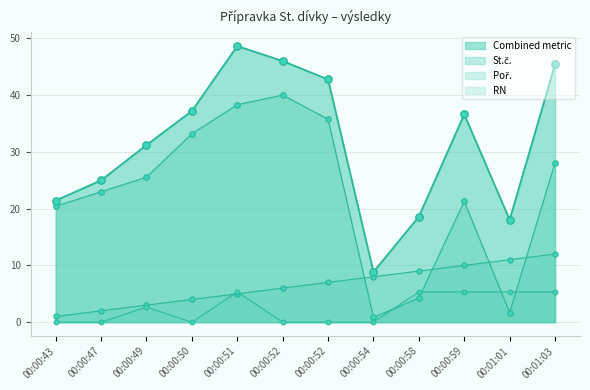

Which series contains the highest Y value?

St.č.